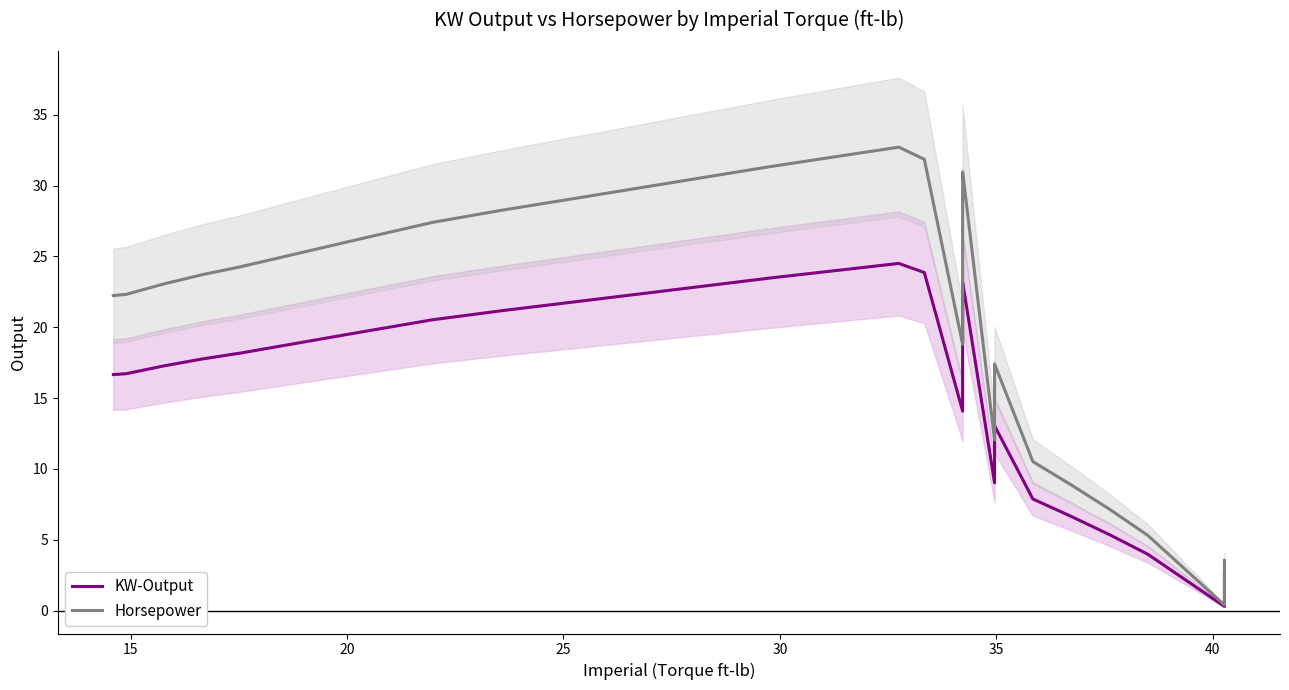

What is the maximum value for Horsepower?

32.7